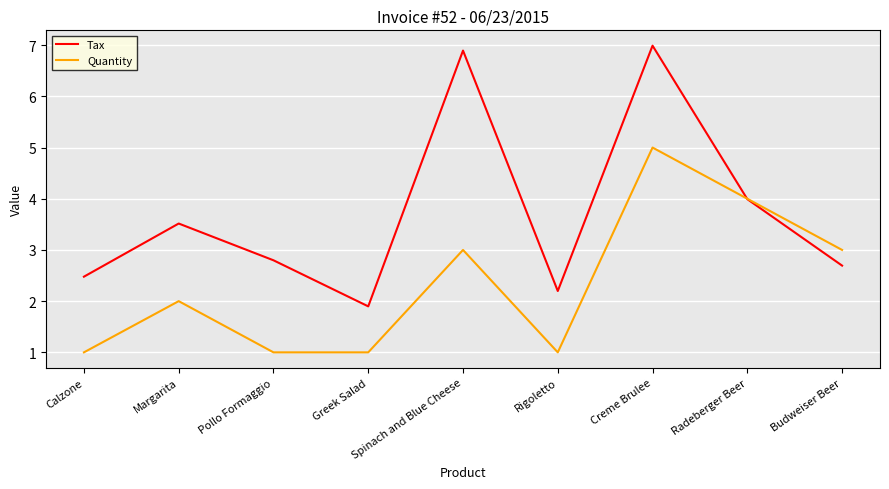

Which series ends up on top after the final intersection of Tax and Quantity?

Quantity